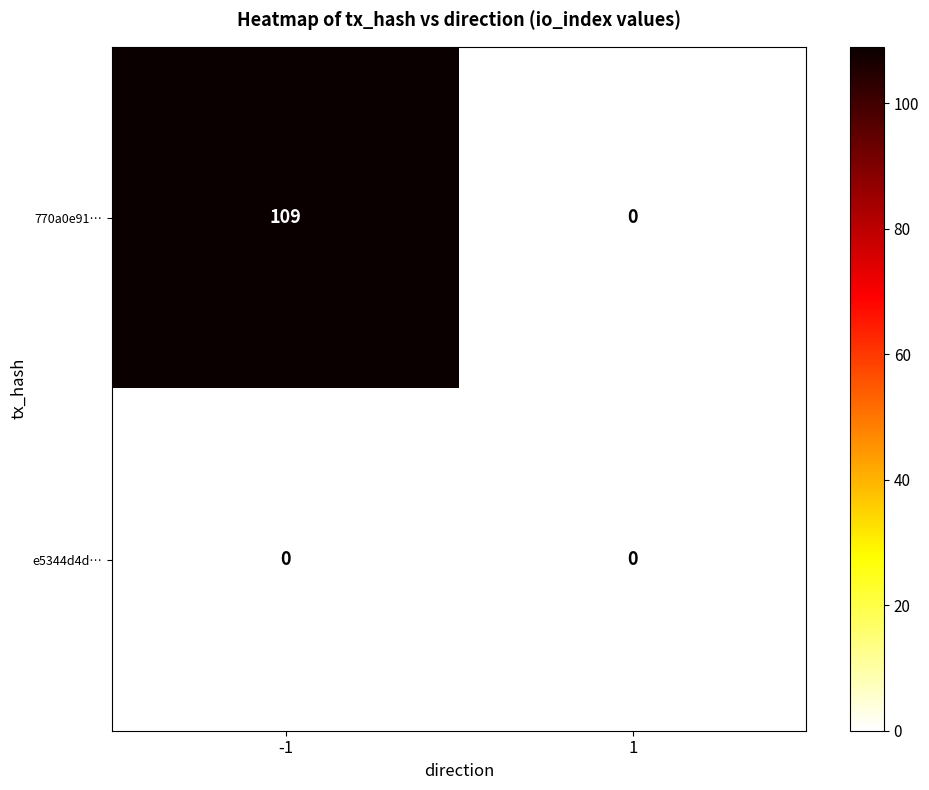

Is it true that e5344d4d… equals 0 at 1?

True